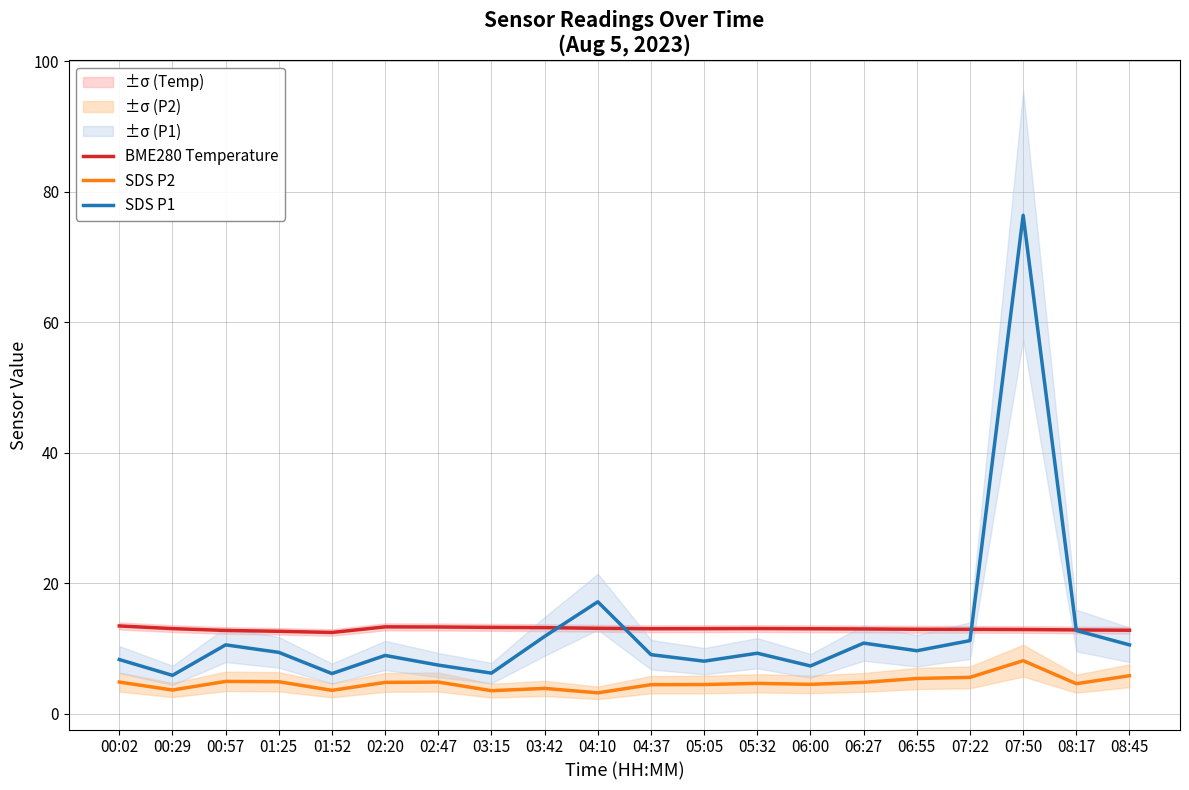

How many lines are shown in the chart?

3